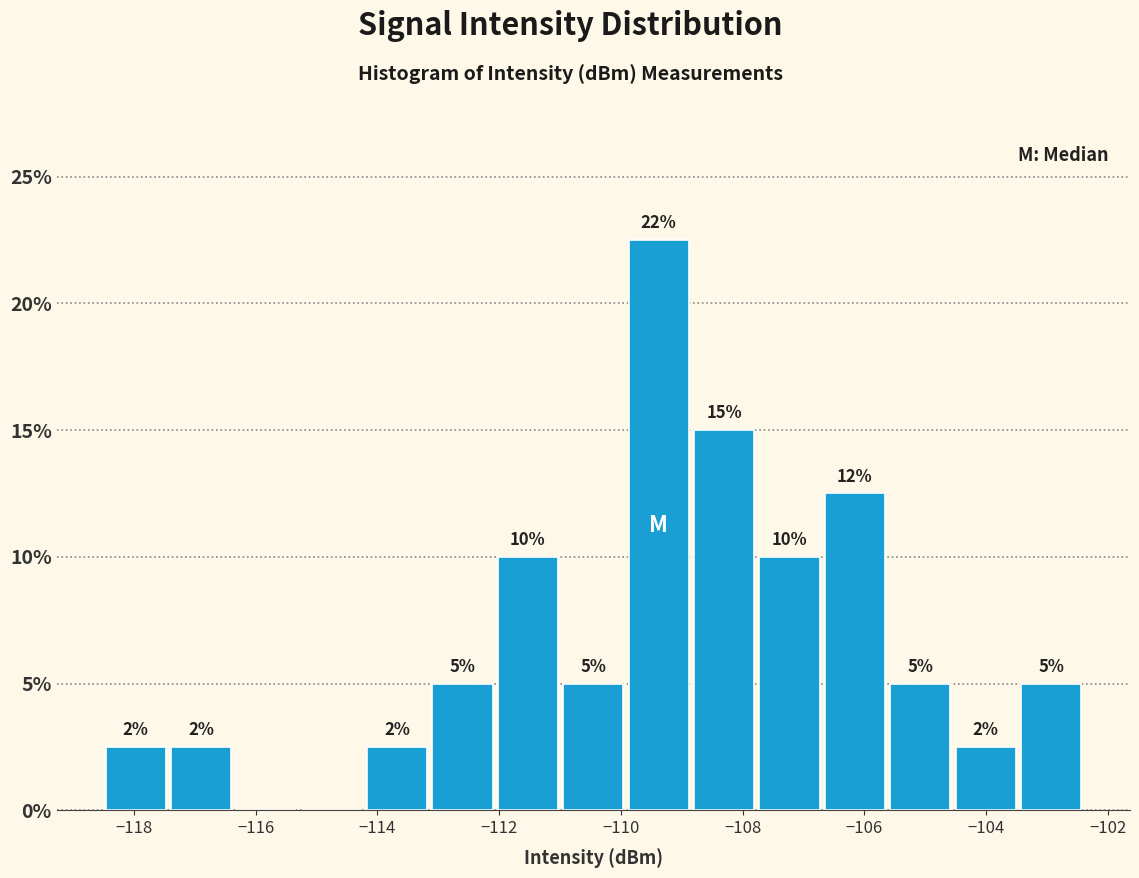

Which range on the x-axis has the tallest bar?

-110.0 to -108.8